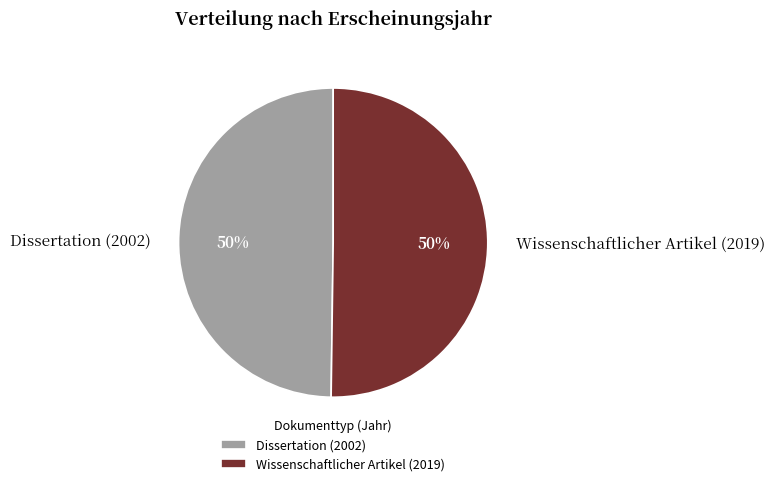

To the nearest percent, what is the average slice percentage?

50%